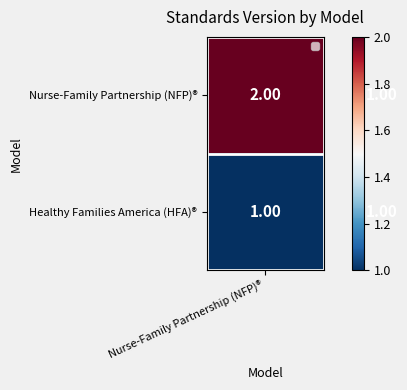

Which series has the largest range (max minus min)?

Nurse-Family Partnership (NFP)®